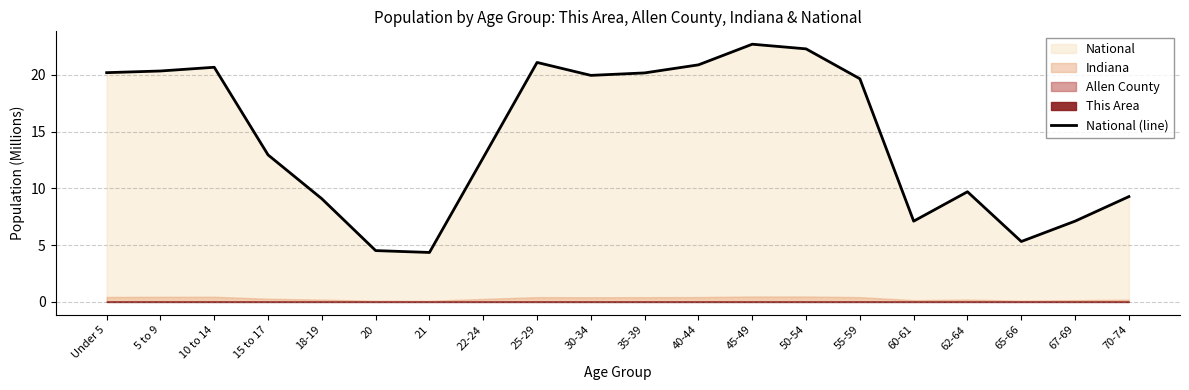

Rank the categories by value from lowest to highest.

21, 20, 65-66, 60-61, 67-69, 18-19, 70-74, 62-64, 22-24, 15 to 17, 55-59, 30-34, 35-39, Under 5, 5 to 9, 10 to 14, 40-44, 25-29, 50-54, 45-49